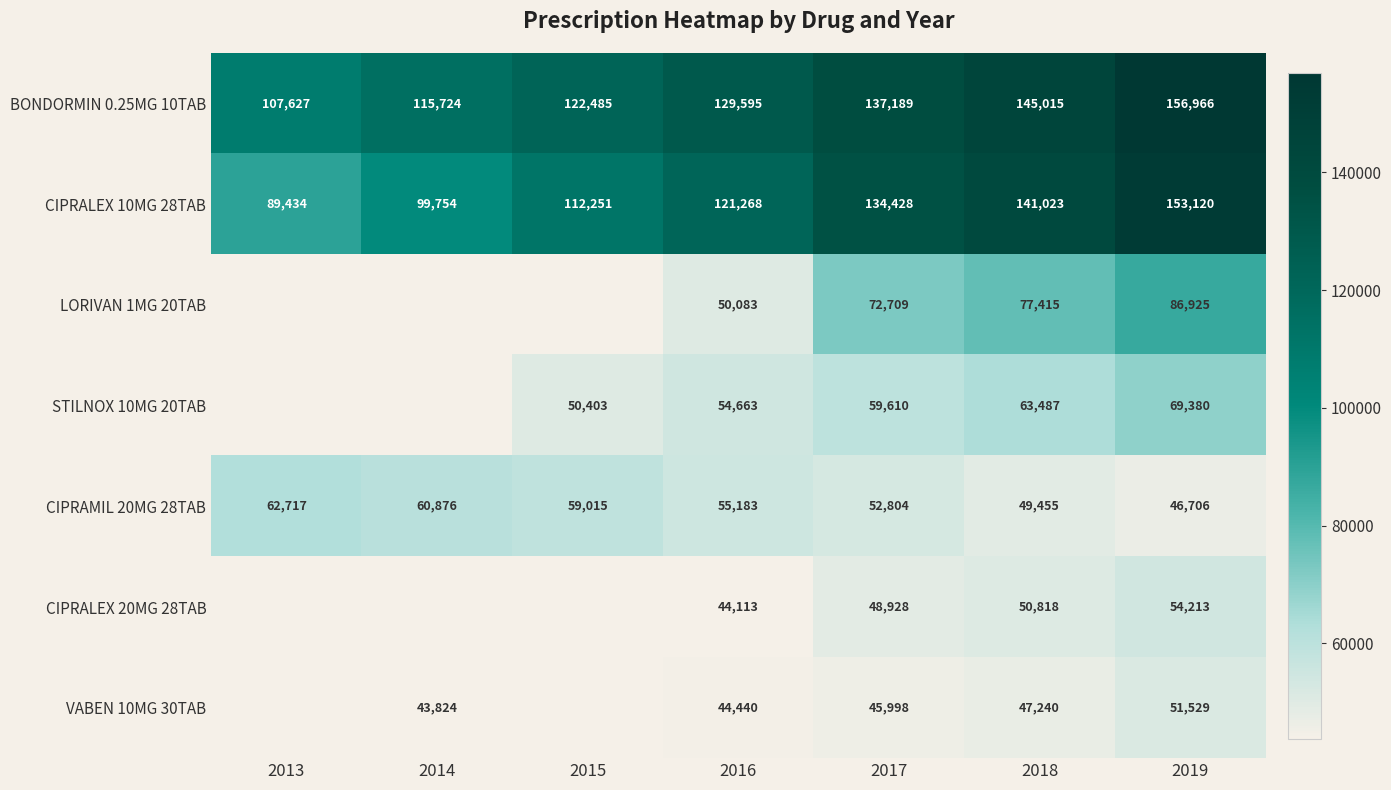

Count the BONDORMIN 0.25MG 10TAB values in the range 115724 to 145015.

5